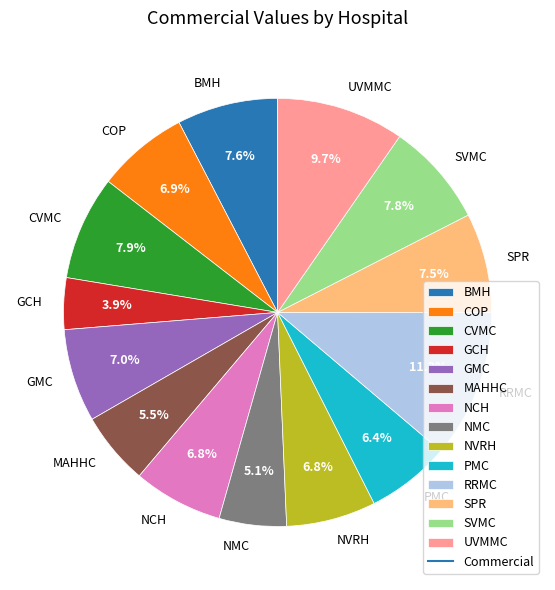

To the nearest percent, what is the difference between the largest and smallest slice percentages?

7%